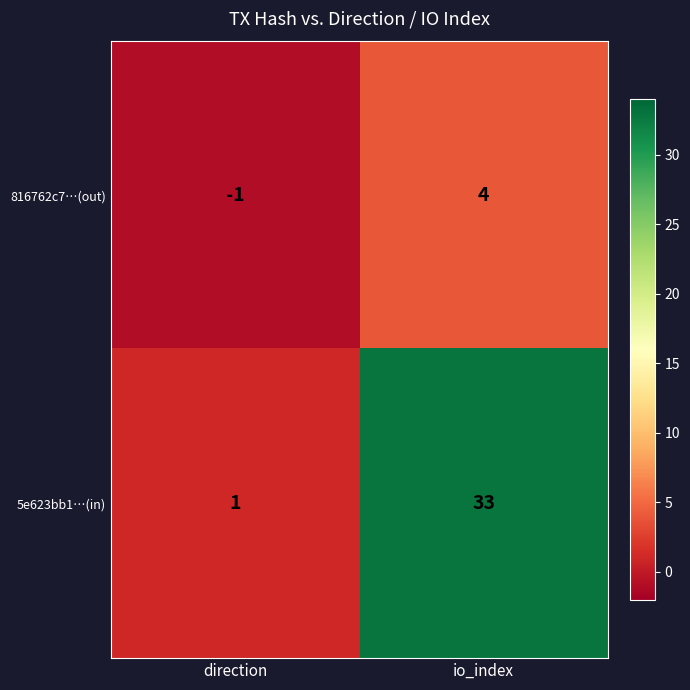

What is the sum of the 816762c7…(out) values at direction and io_index?

3